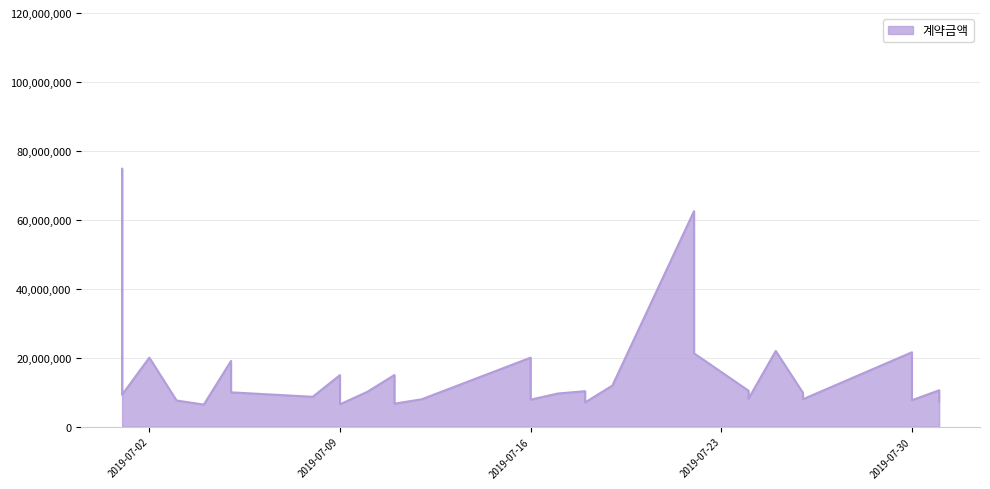

Rank the categories by value from highest to lowest.

2019-07-01, 2019-07-22, 2019-07-25, 2019-07-30, 2019-07-22, 2019-07-16, 2019-07-02, 2019-07-05, 2019-07-11, 2019-07-09, 2019-07-19, 2019-07-11, 2019-07-31, 2019-07-30, 2019-07-11, 2019-07-24, 2019-07-18, 2019-07-10, 2019-07-05, 2019-07-26, 2019-07-17, 2019-07-09, 2019-07-01, 2019-07-24, 2019-07-30, 2019-07-08, 2019-07-24, 2019-07-26, 2019-07-12, 2019-07-16, 2019-07-30, 2019-07-03, 2019-07-31, 2019-07-18, 2019-07-11, 2019-07-09, 2019-07-04